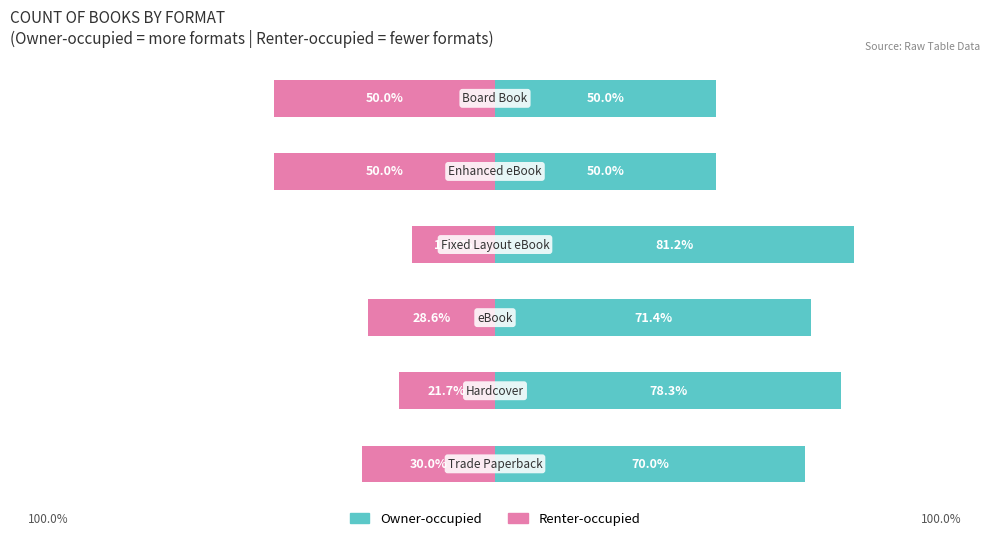

Count the number of categories in the chart.

6